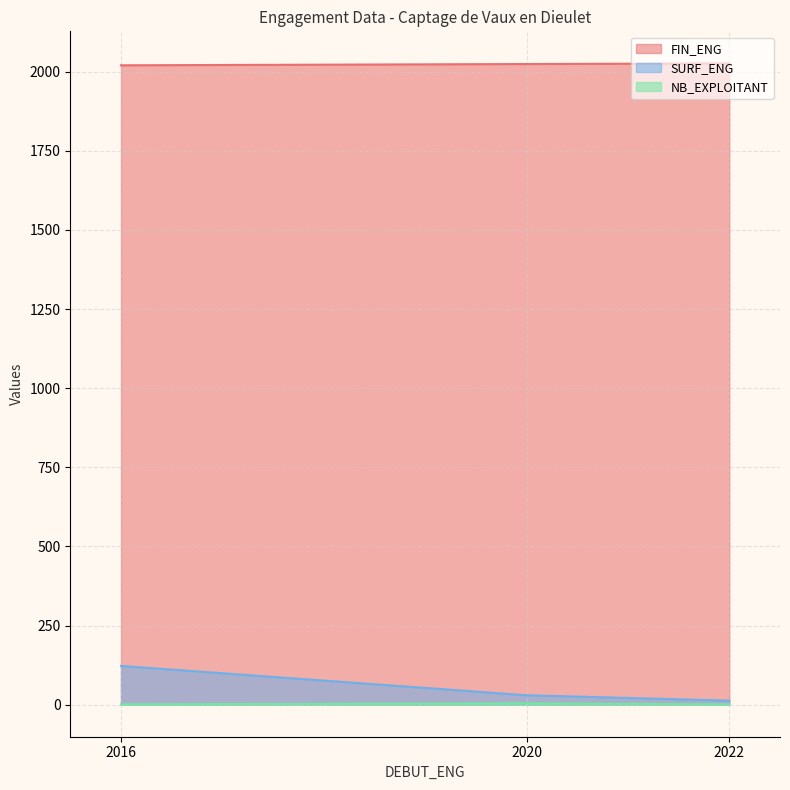

Count the number of categories in the chart.

3